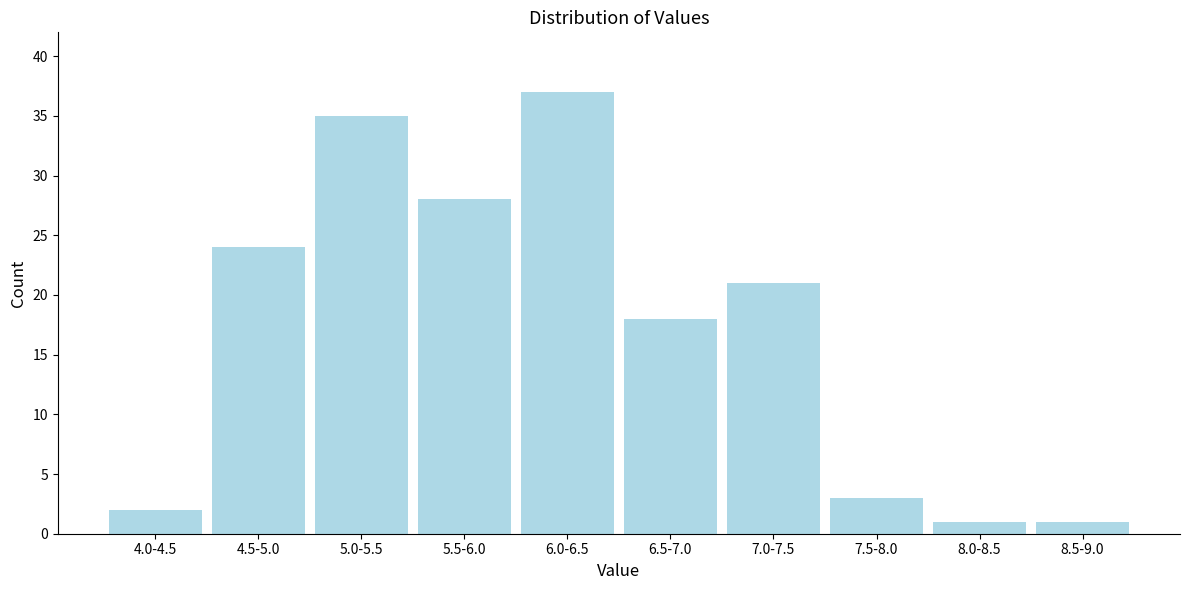

Reading left to right, list all the values displayed in this chart.

4.0-4.5=2	4.5-5.0=24	5.0-5.5=35	5.5-6.0=28	6.0-6.5=37	6.5-7.0=18	7.0-7.5=21	7.5-8.0=3	8.0-8.5=1	8.5-9.0=1